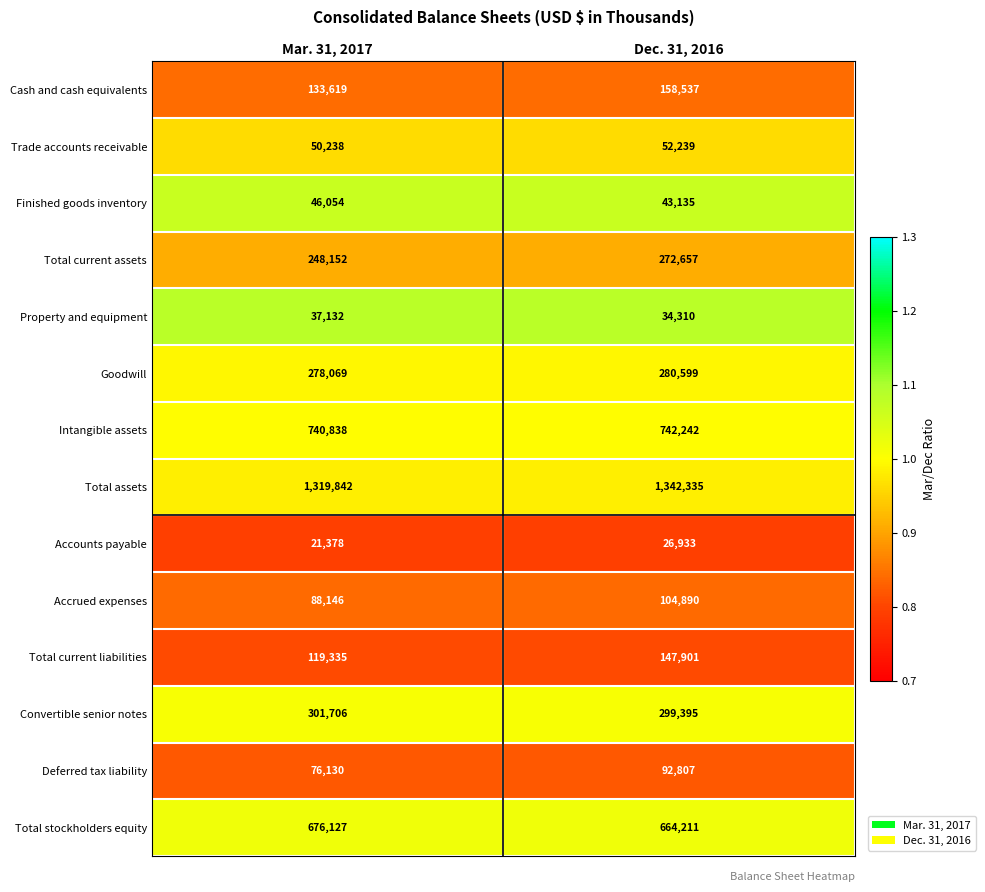

Is it true that Deferred tax liability equals 76130 at Mar. 31, 2017?

True